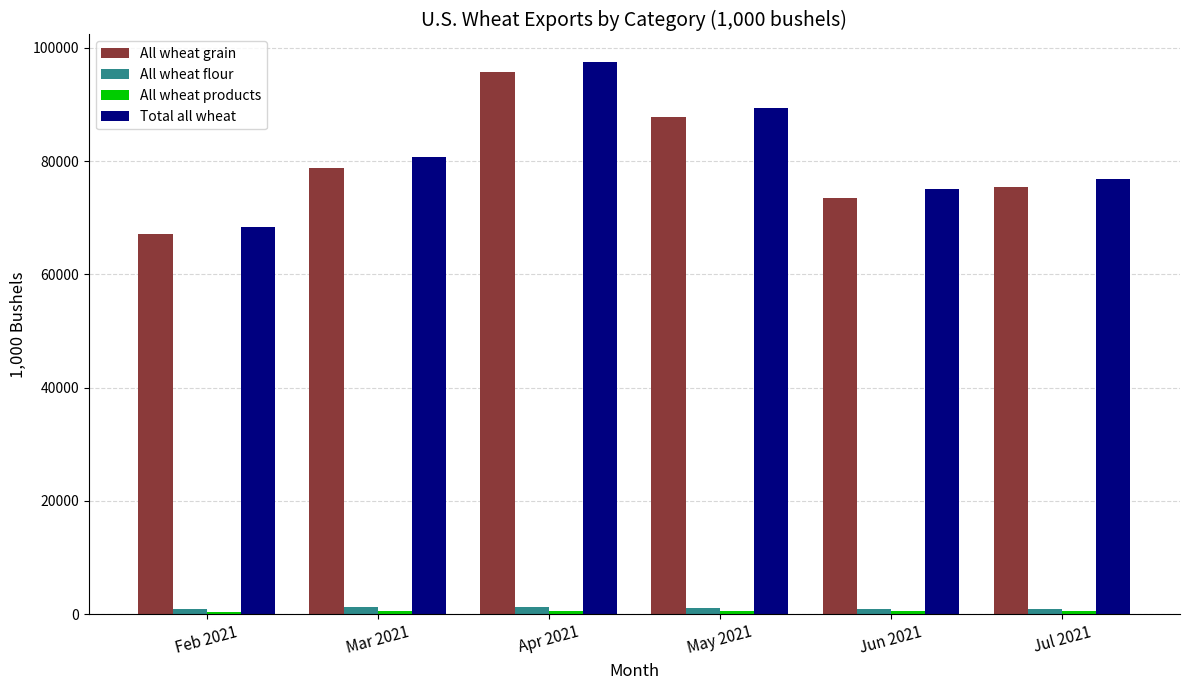

What is the total value across all series at May 2021?

178890.5